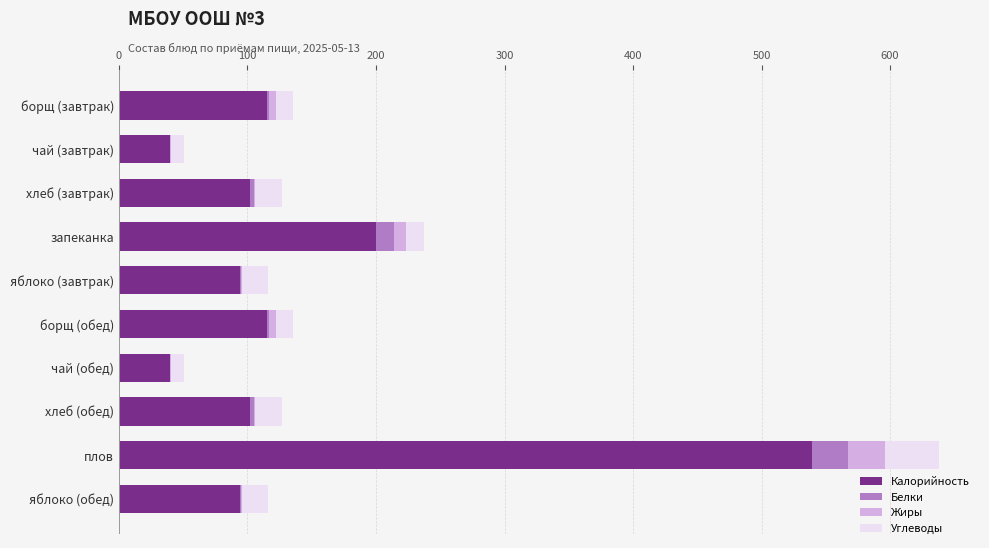

What is the highest value of the Калорийность series?

539.2